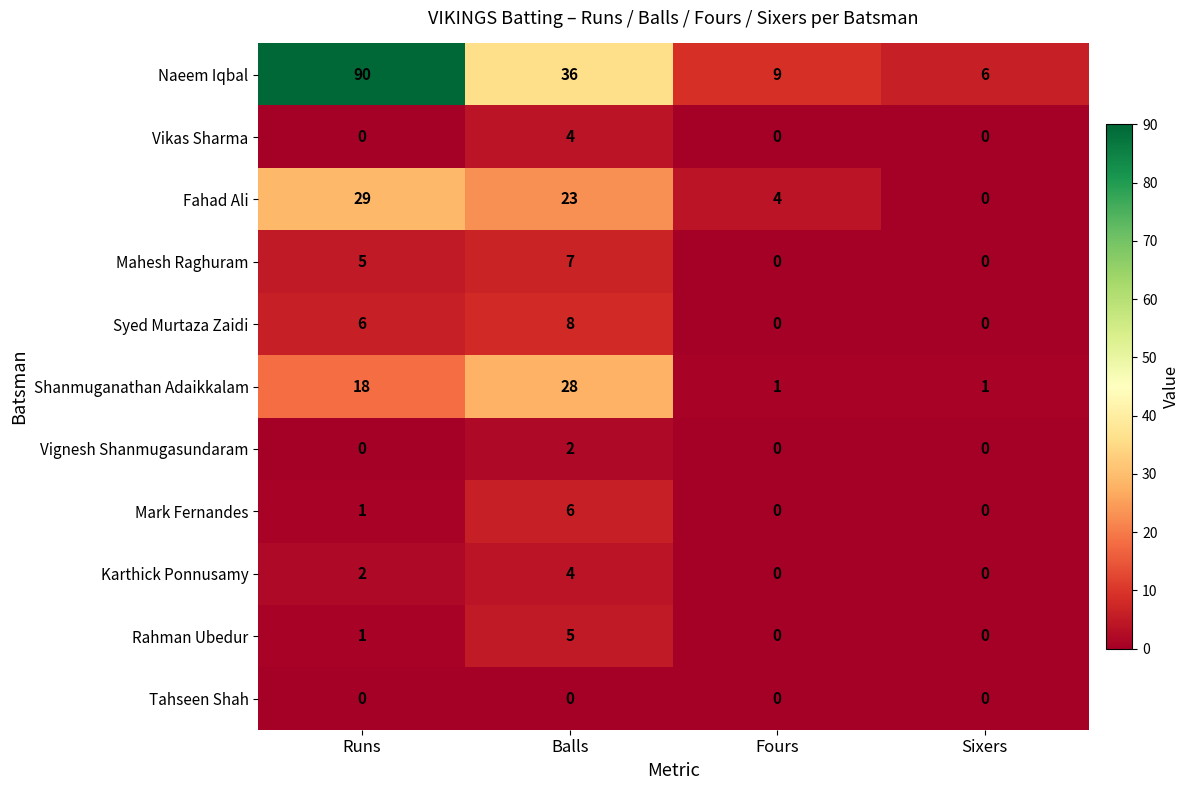

What is the difference between the Mahesh Raghuram values at Fours and Runs?

5